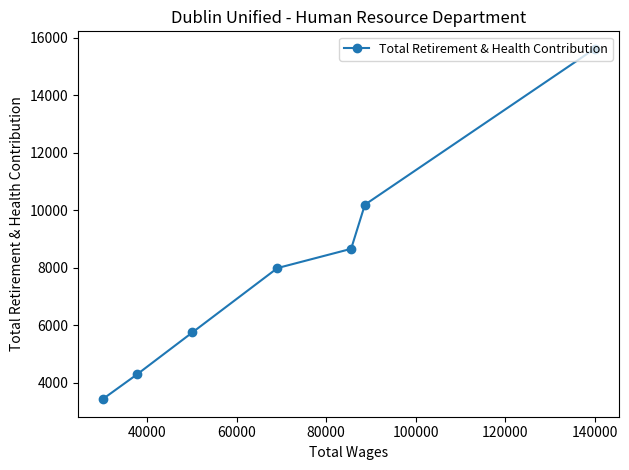

How many lines are shown in the chart?

1